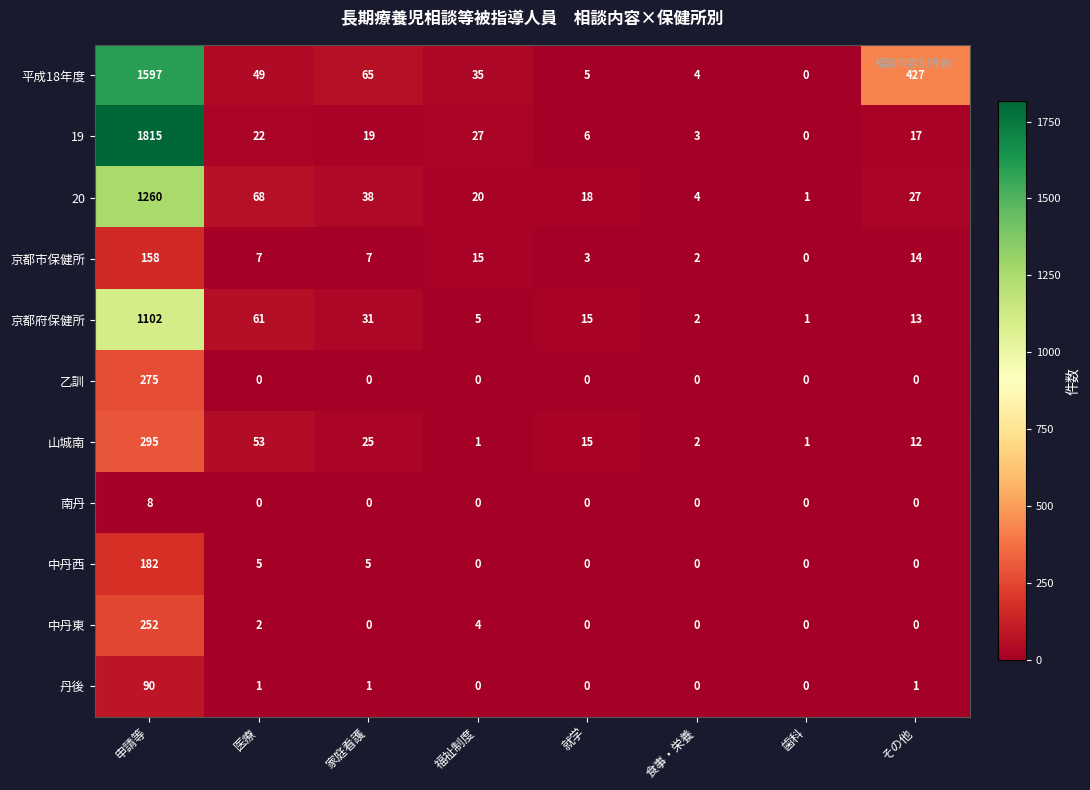

True or false: 山城南 has a value of 53 at 医療.

True